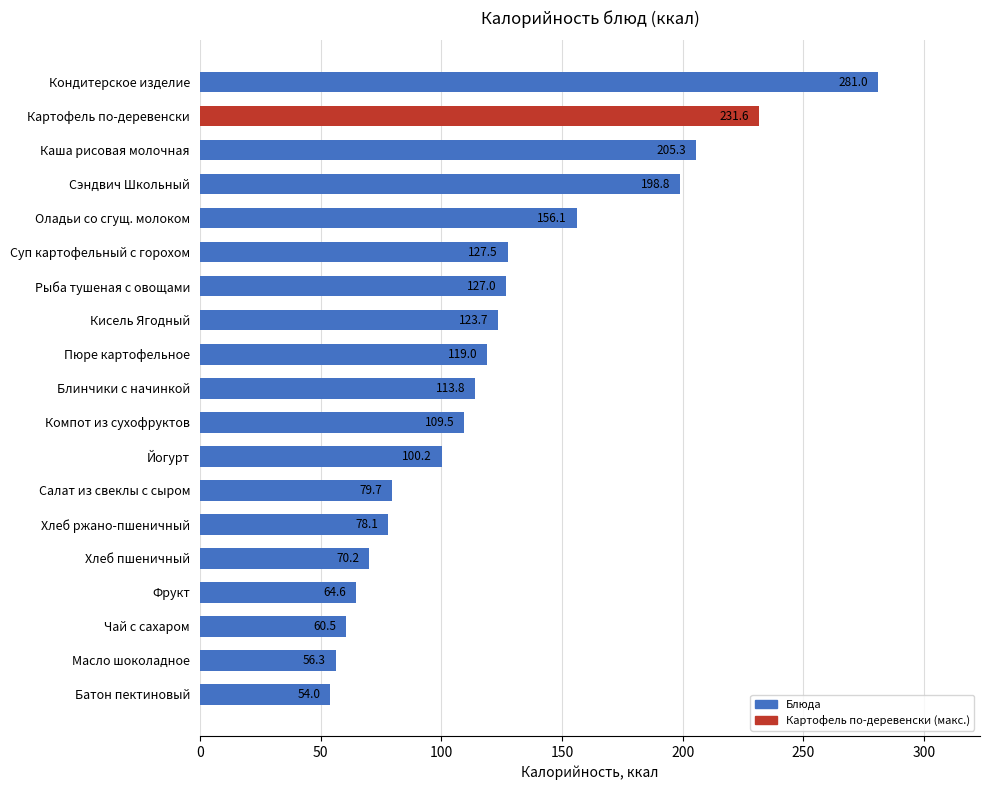

Are the bars horizontal?

Yes